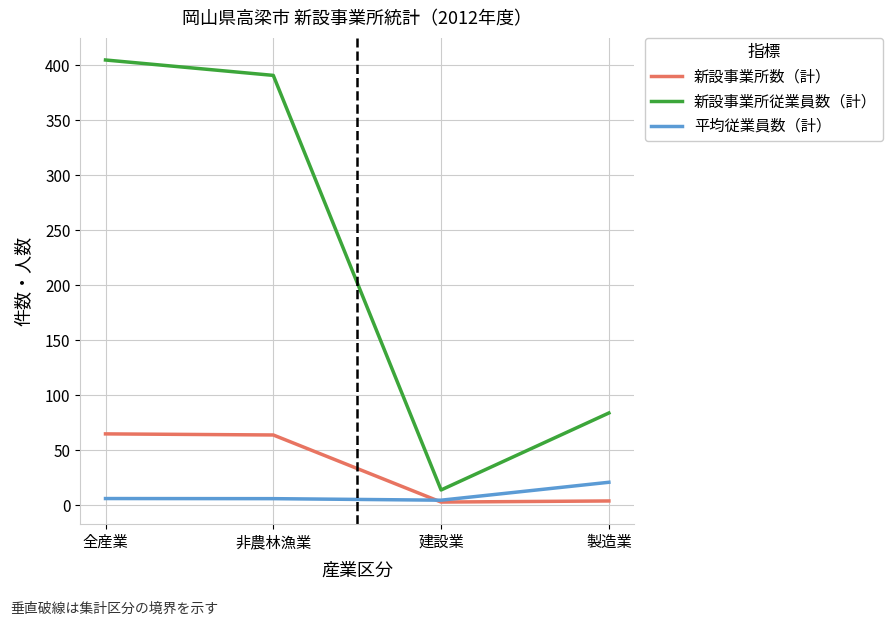

What is the total value across all series at 建設業?

21.7